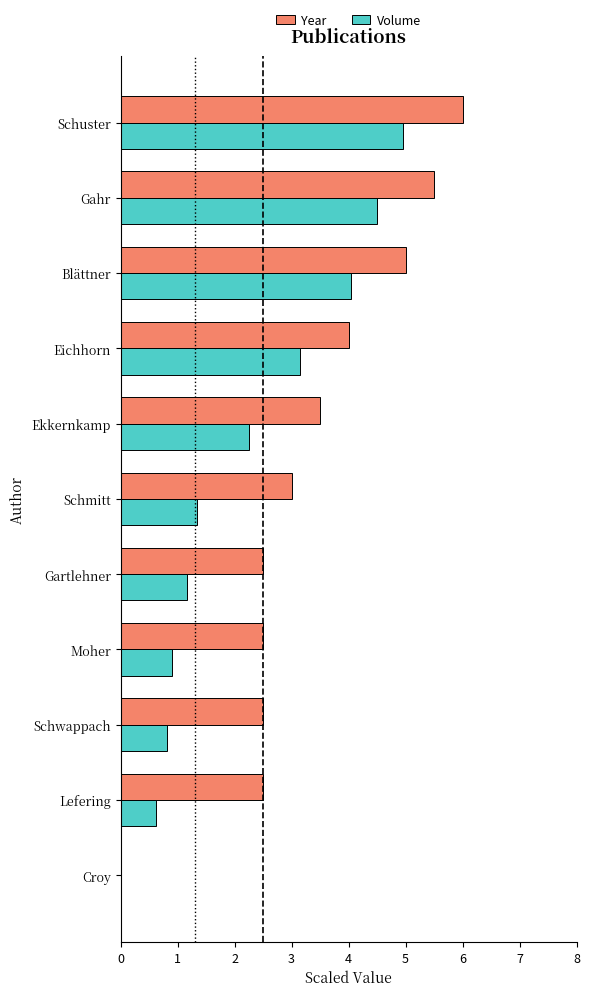

The Year series shows 3.3 at Blättner. True or false?

False